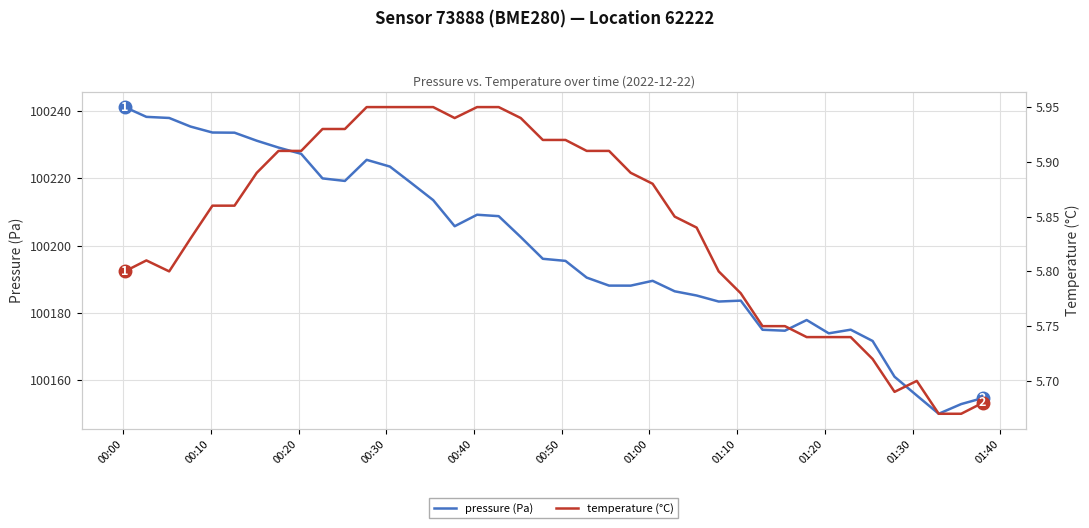

Does the chart display data point markers on the line(s)?

No